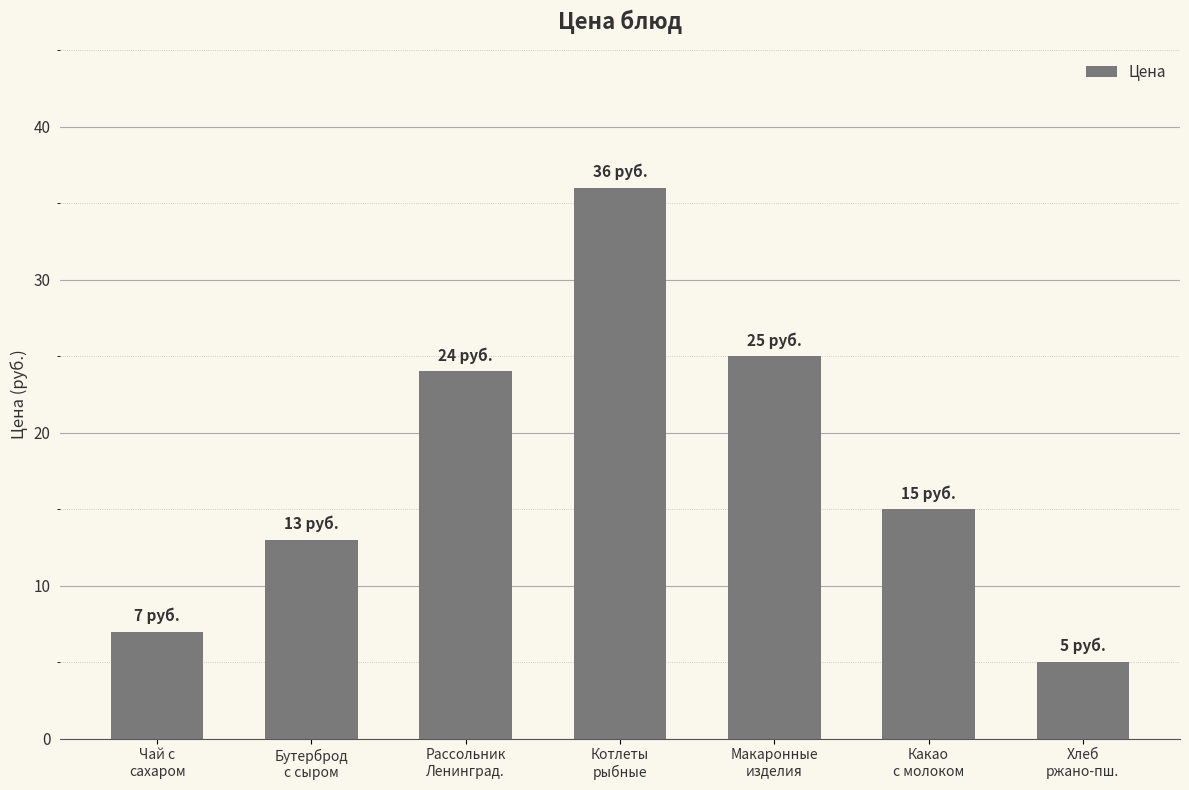

Reading right to left, extract all data points from this chart.

5	15	25	36	24	13	7